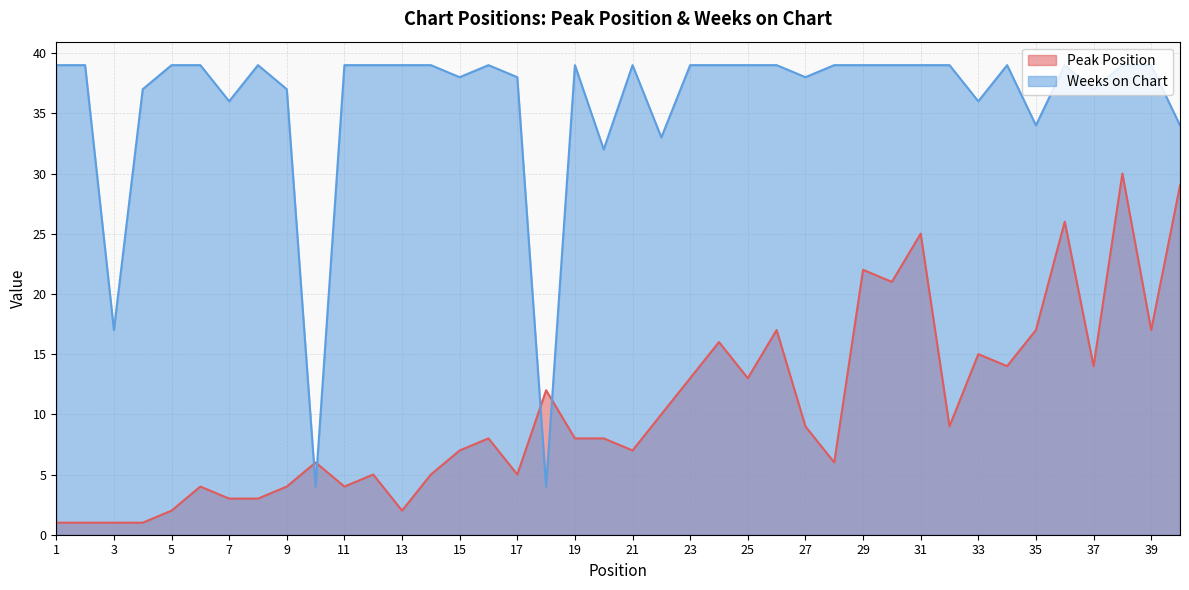

True or false: Weeks on Chart has a value of 19 at 25.

False